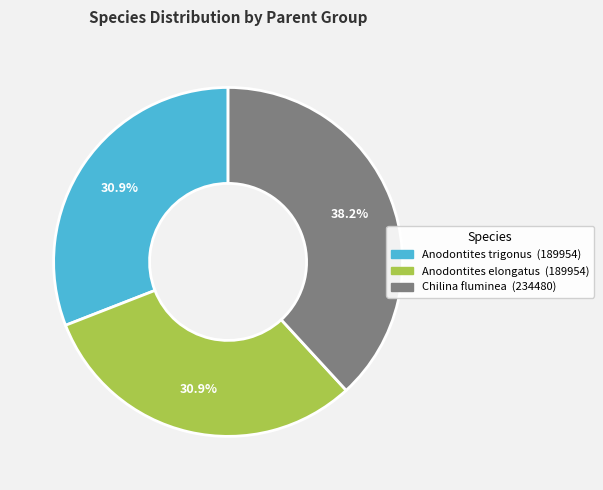

What portion of the pie excludes Anodontites elongatus?

69.1%